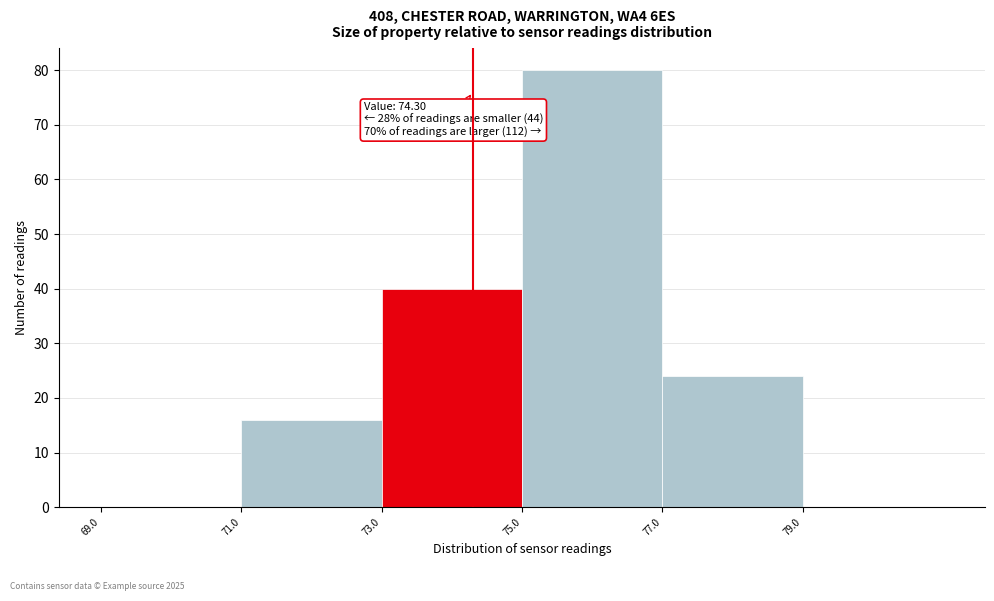

Over which range of the x-axis is the bar tallest?

75 to 77